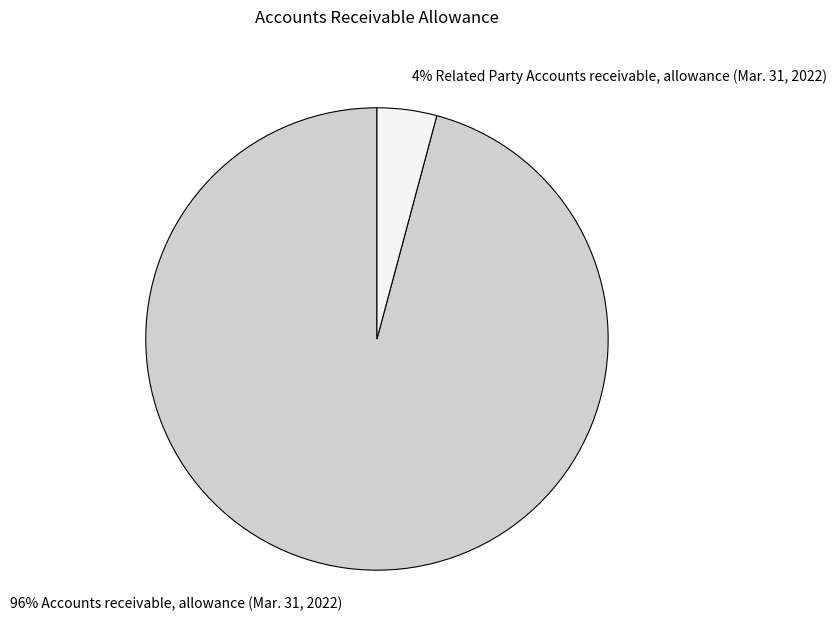

To the nearest percent, what is the average slice percentage?

50%